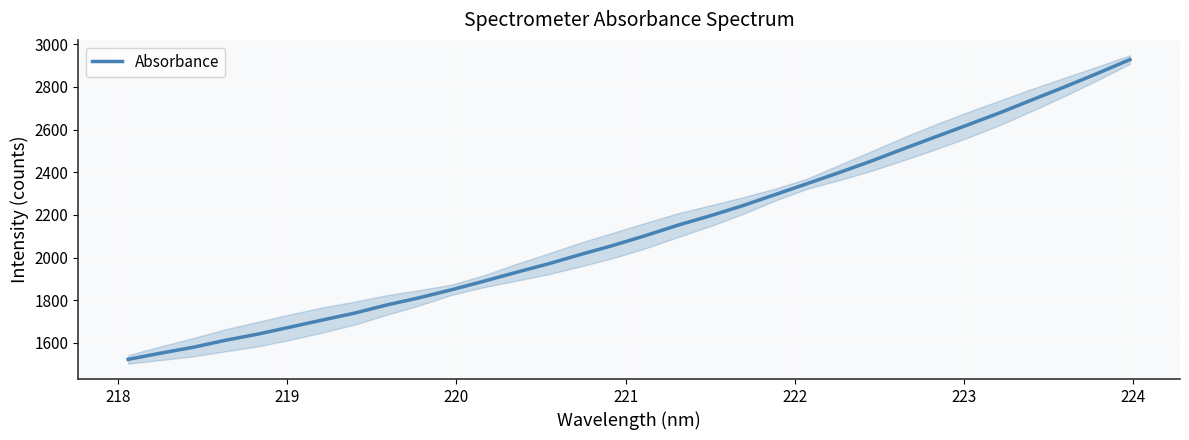

What is the lowest value of the Absorbance series?

1522.5